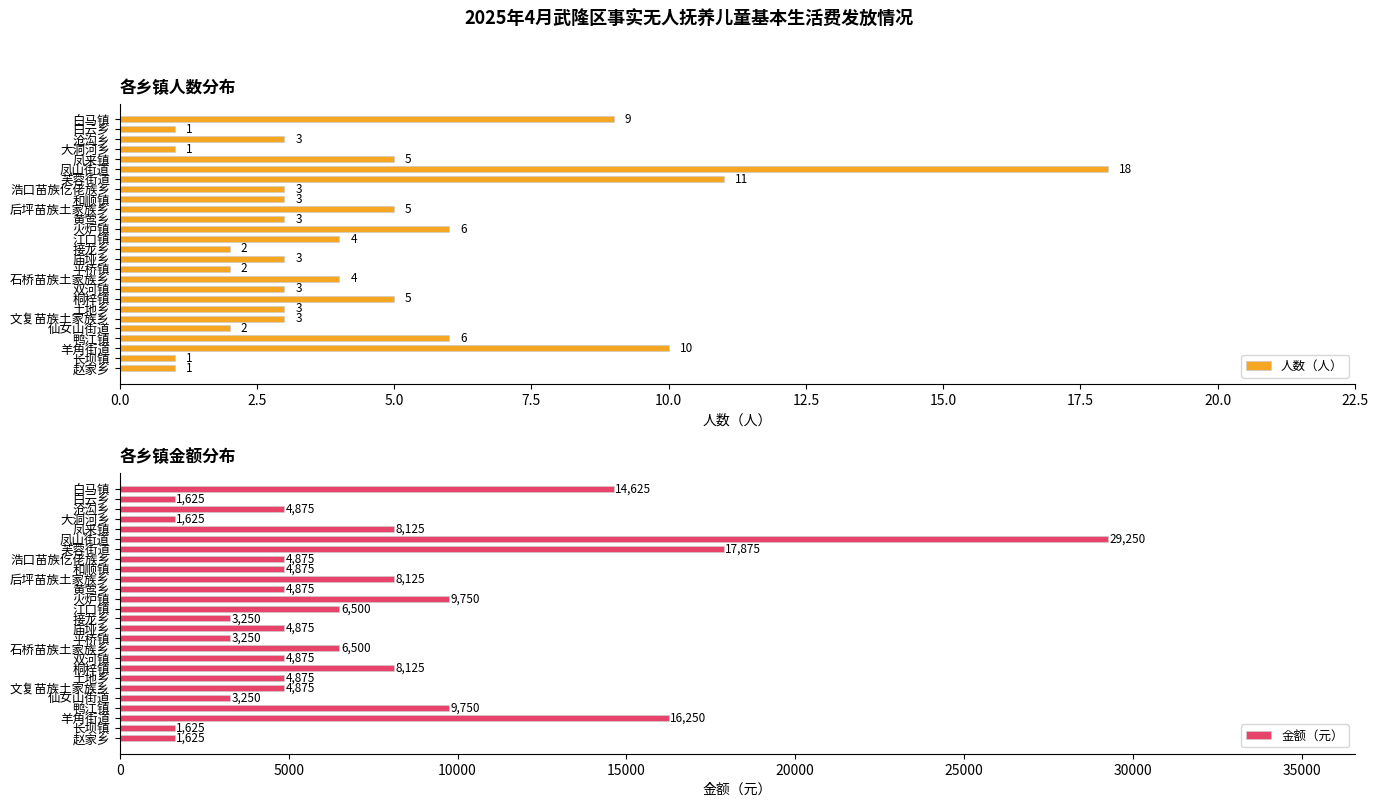

List the series in order of their overall mean, lowest first.

人数（人）, 金额（元）